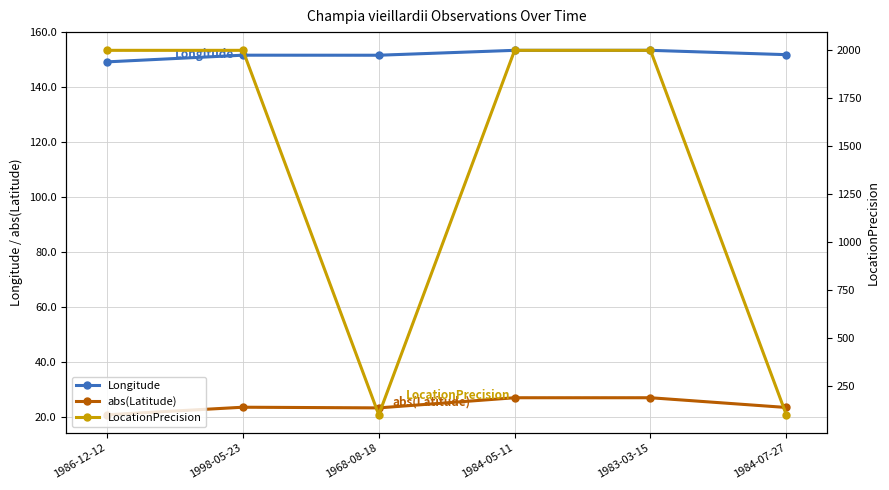

Reading left to right, transcribe all the data shown in this chart.

Longitude: 1986-12-12=149.3	1998-05-23=151.7	1968-08-18=151.7	1984-05-11=153.5	1983-03-15=153.5	1984-07-27=151.9
abs(Latitude): 1986-12-12=20.8	1998-05-23=23.5	1968-08-18=23.3	1984-05-11=27.0	1983-03-15=27.0	1984-07-27=23.4
LocationPrecision: 1986-12-12=2000.0	1998-05-23=2000.0	1968-08-18=100.0	1984-05-11=2000.0	1983-03-15=2000.0	1984-07-27=100.0